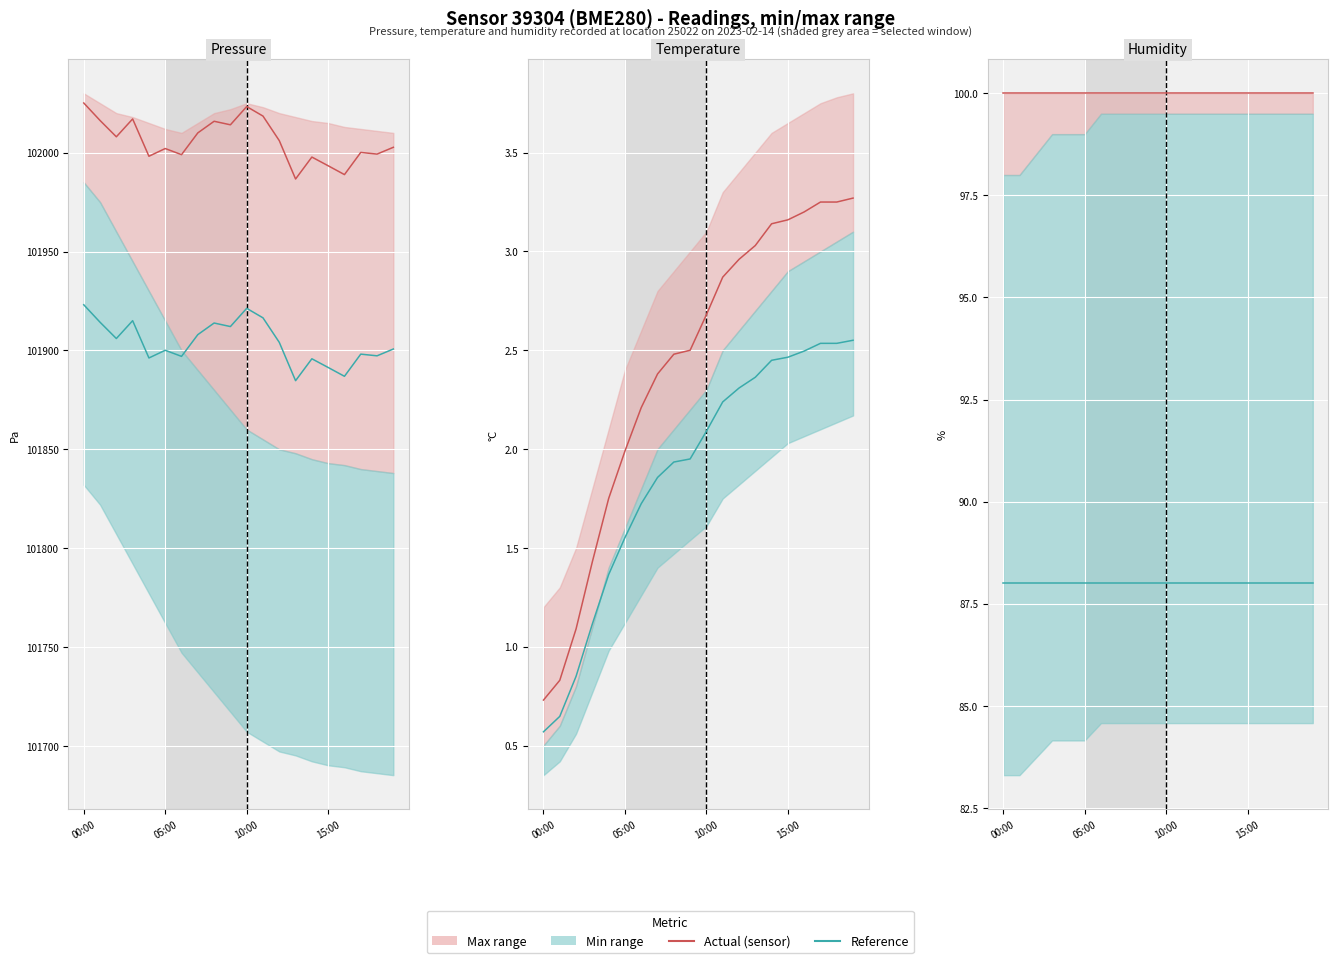

True or false: Actual (sensor) has more than 1 interior local peaks.

False